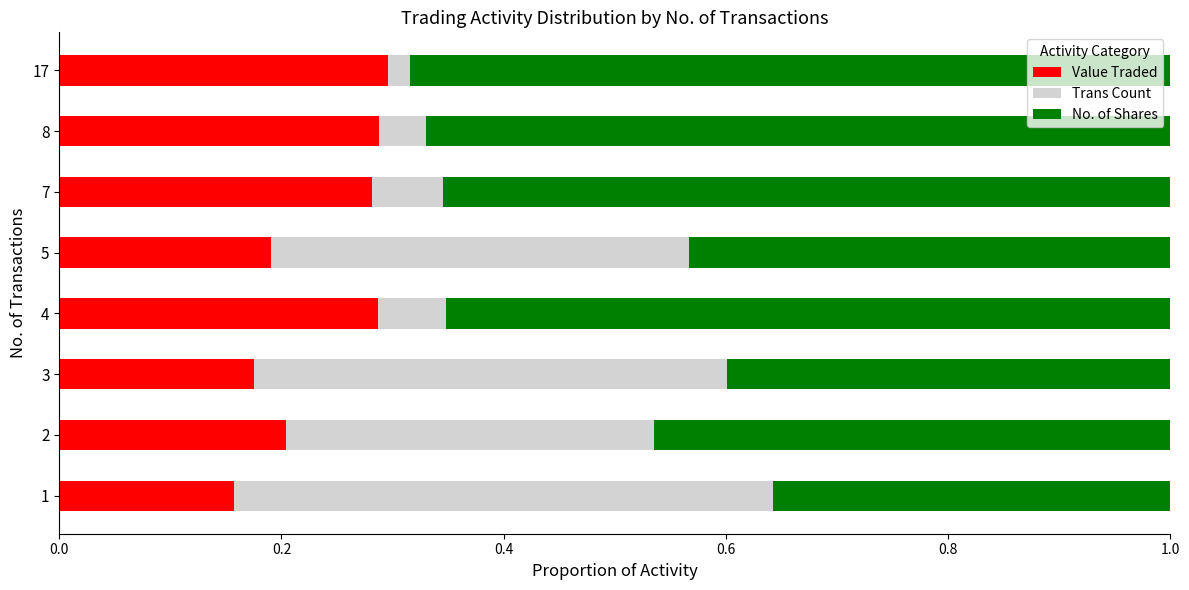

What is the total value across all series at 5?

1.0